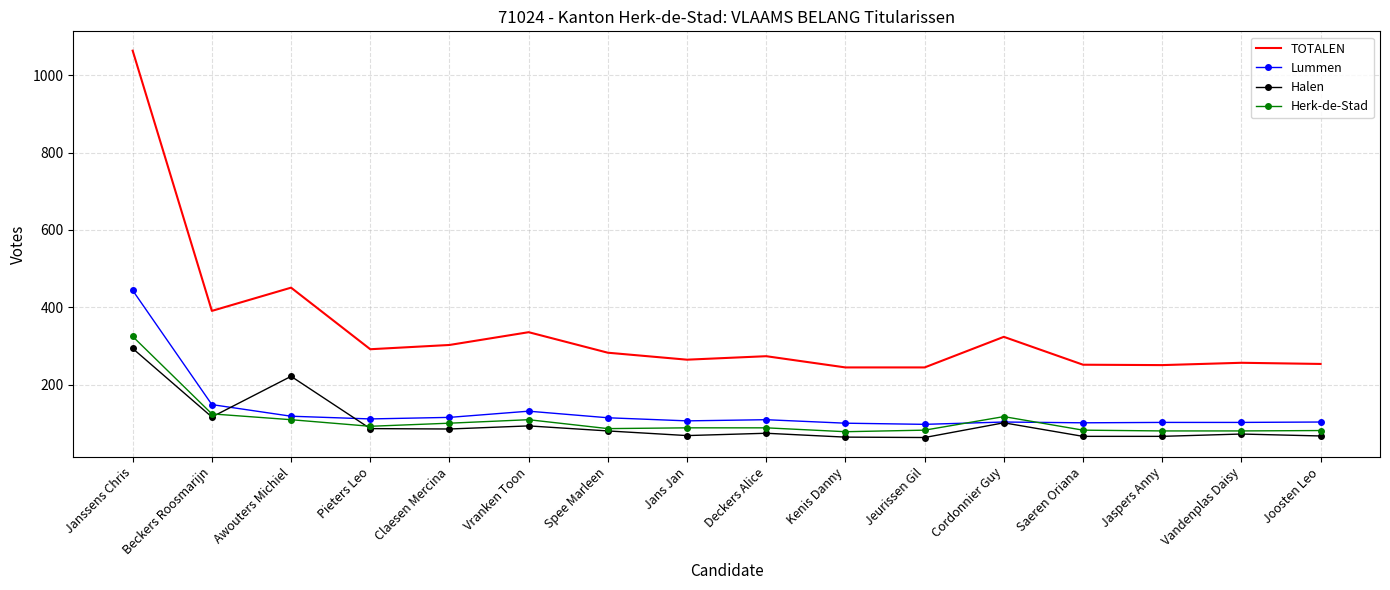

What is the spread (max minus min) of values at Spee Marleen?

202